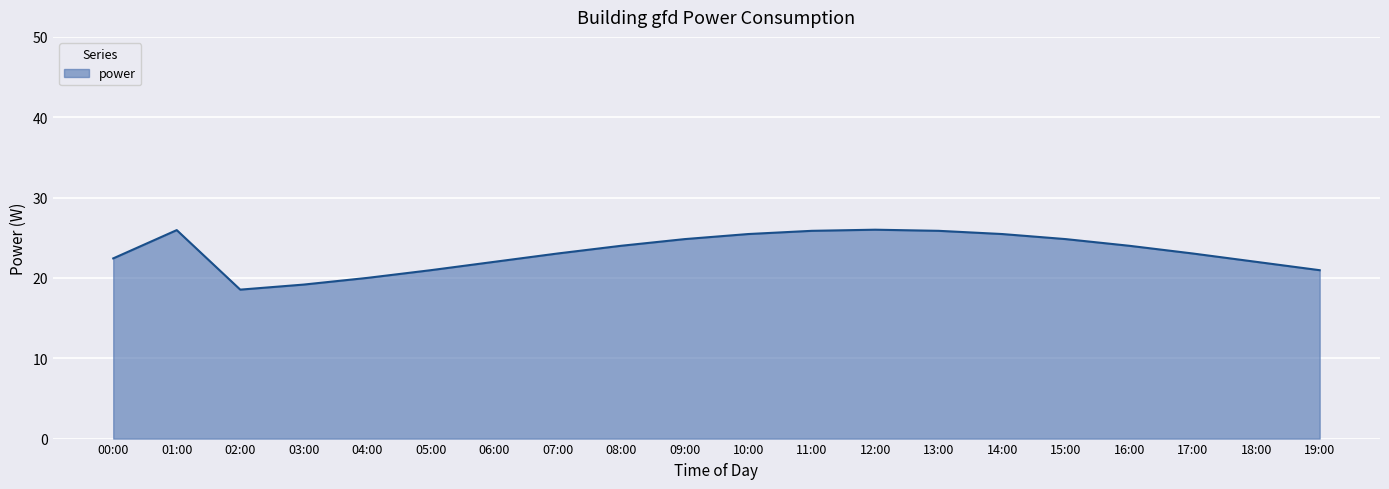

Approximately how many times larger is the value at 16:00 compared to 11:00?

0.9